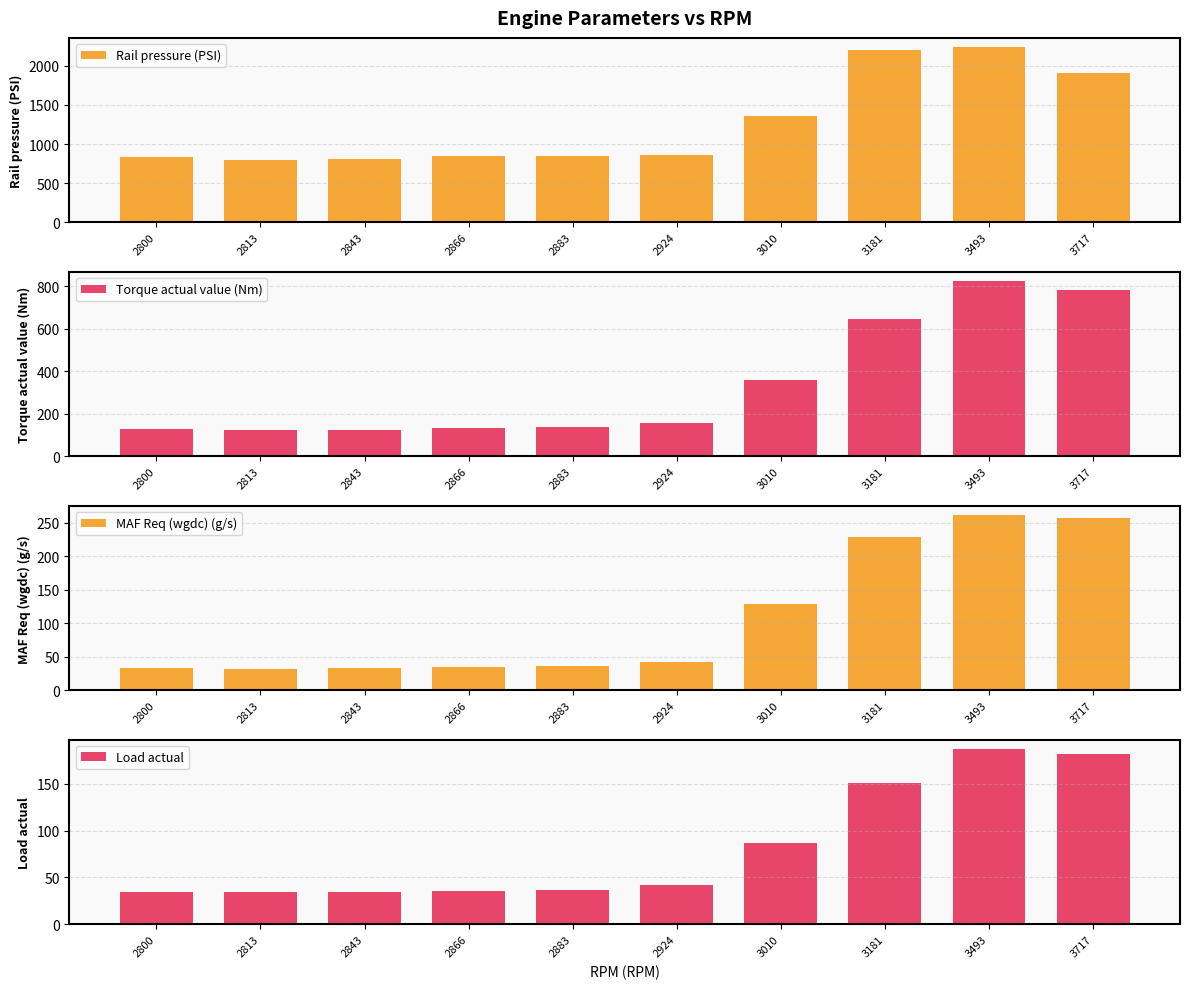

At which label does Load actual reach its peak?

3493